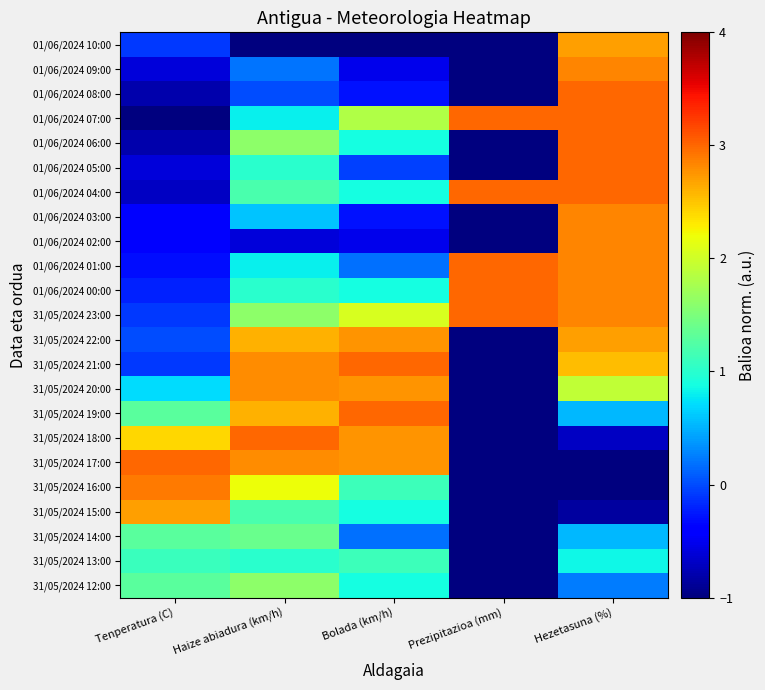

Which series has the largest total across all categories?

31/05/2024 23:00